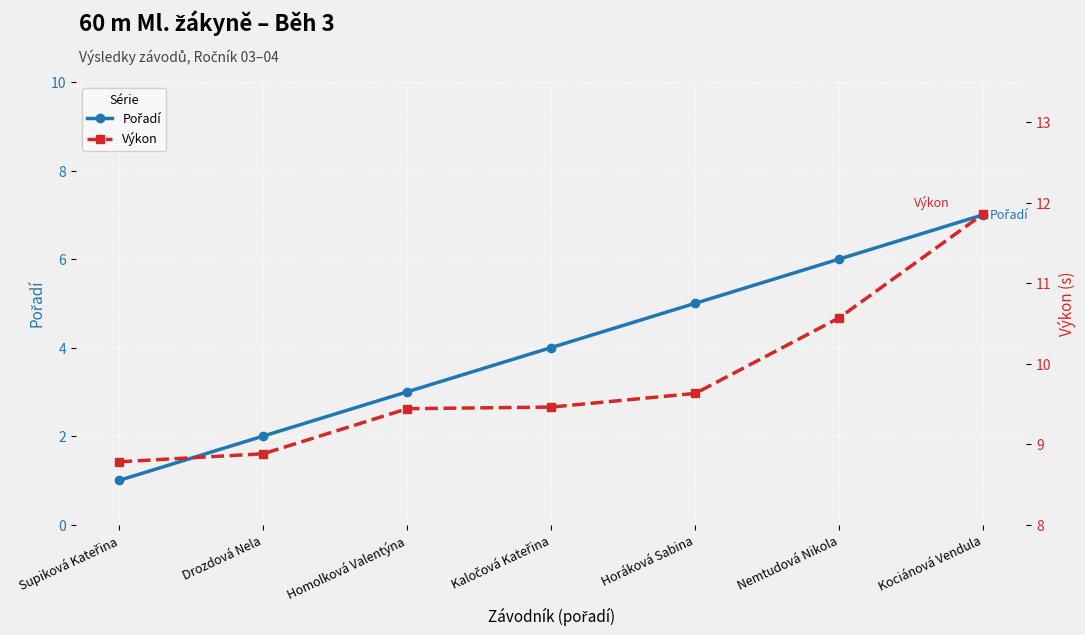

Reading left to right, what are all the values shown in this chart?

Pořadí: Supiková Kateřina=1.0	Drozdová Nela=2.0	Homolková Valentýna=3.0	Kaločová Kateřina=4.0	Horáková Sabina=5.0	Nemtudová Nikola=6.0	Kociánová Vendula=7.0
Výkon: Supiková Kateřina=8.8	Drozdová Nela=8.9	Homolková Valentýna=9.4	Kaločová Kateřina=9.5	Horáková Sabina=9.6	Nemtudová Nikola=10.6	Kociánová Vendula=11.9